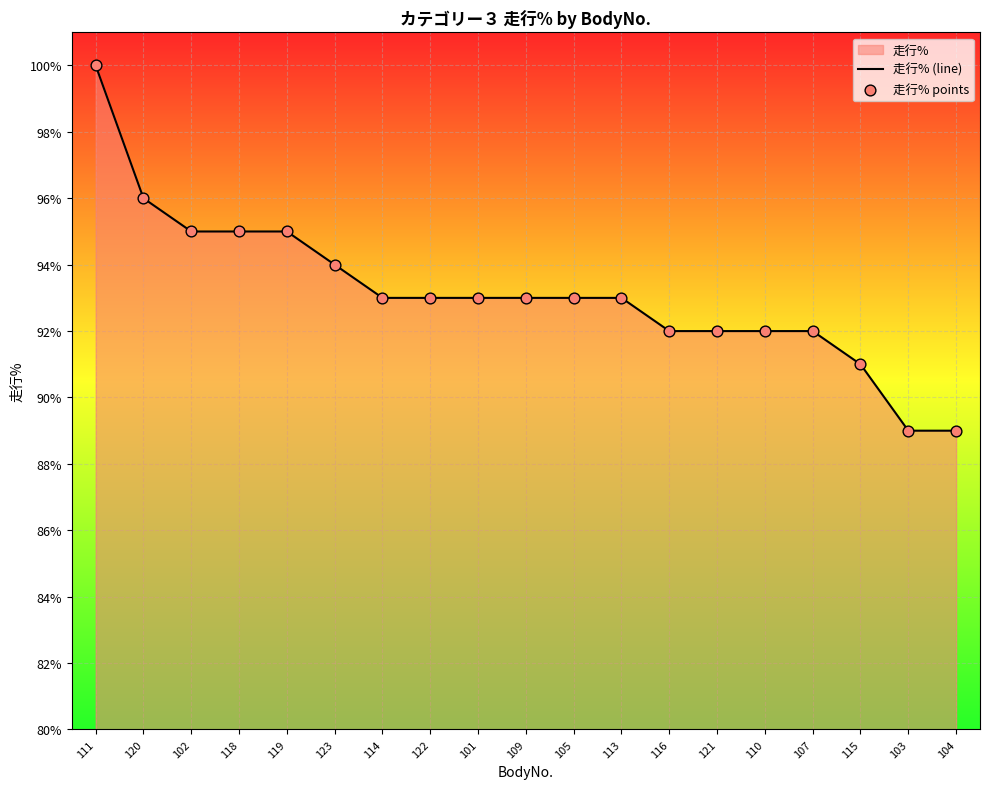

Is the value of 走行% points at 109 greater than the value of 走行% (line) at 103?

Yes